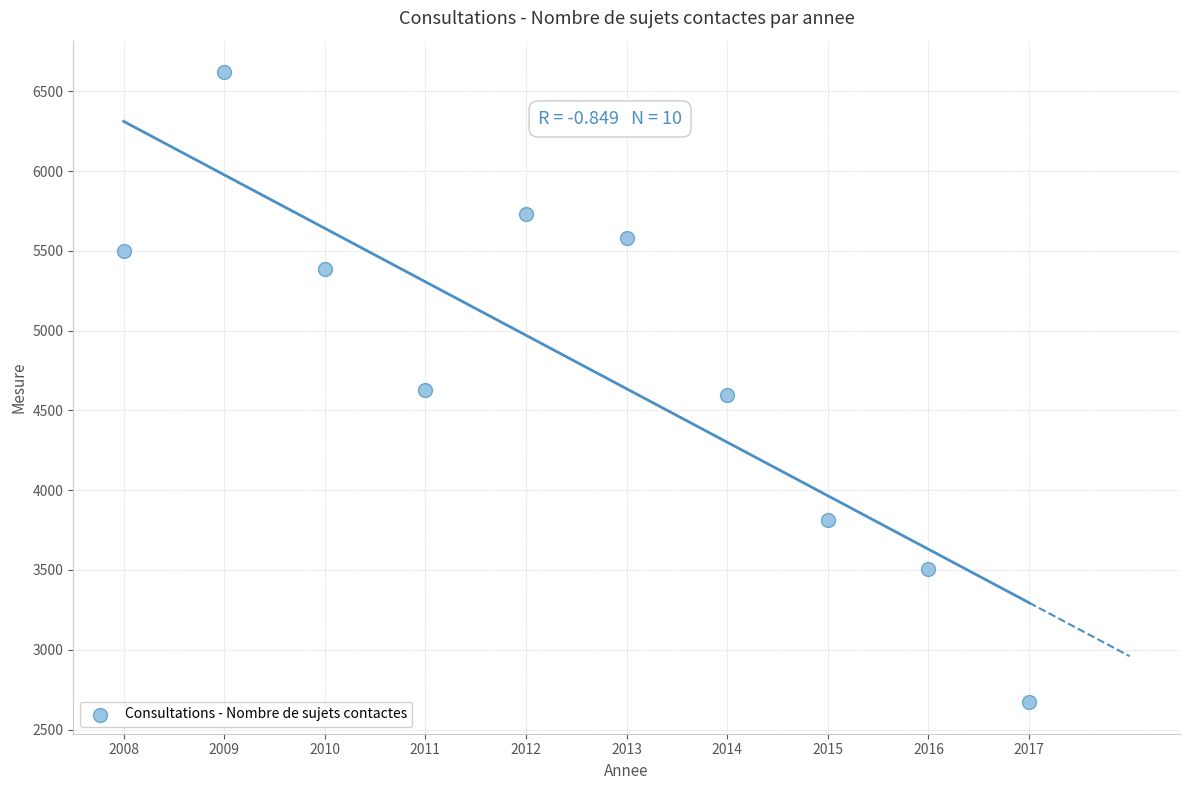

What is the range of Y values (max minus min)?

3949